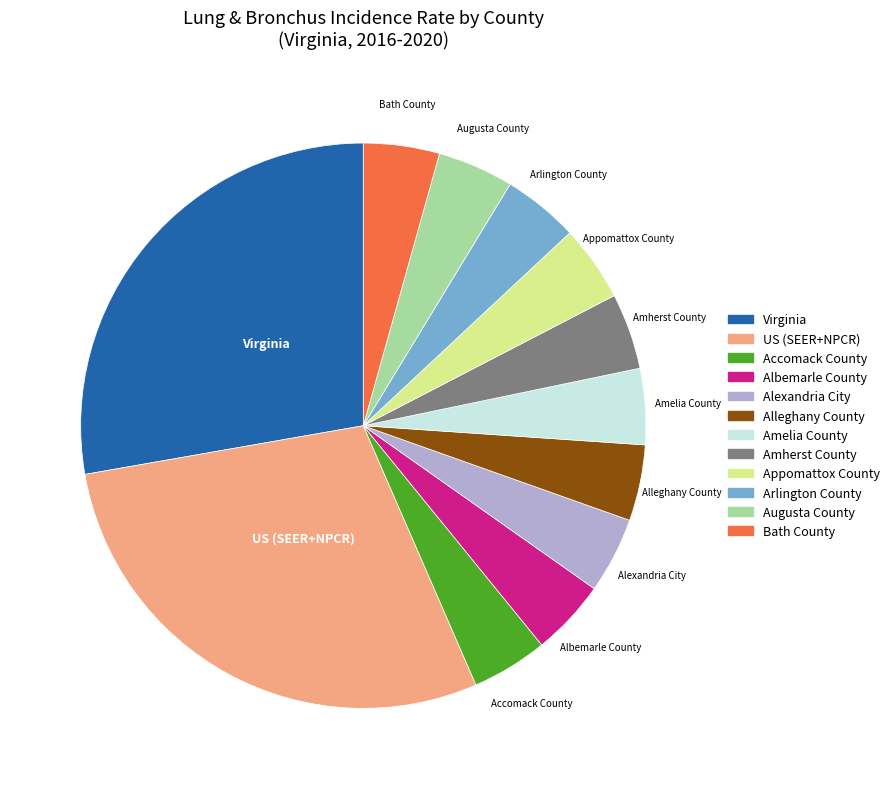

Is there a majority slice in this chart?

No